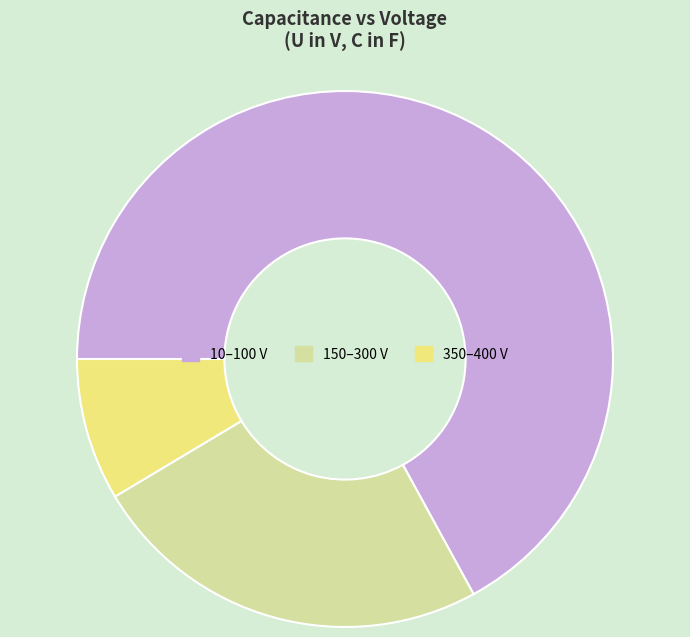

Combined, do 150–300 V and 350–400 V account for over 50%?

No